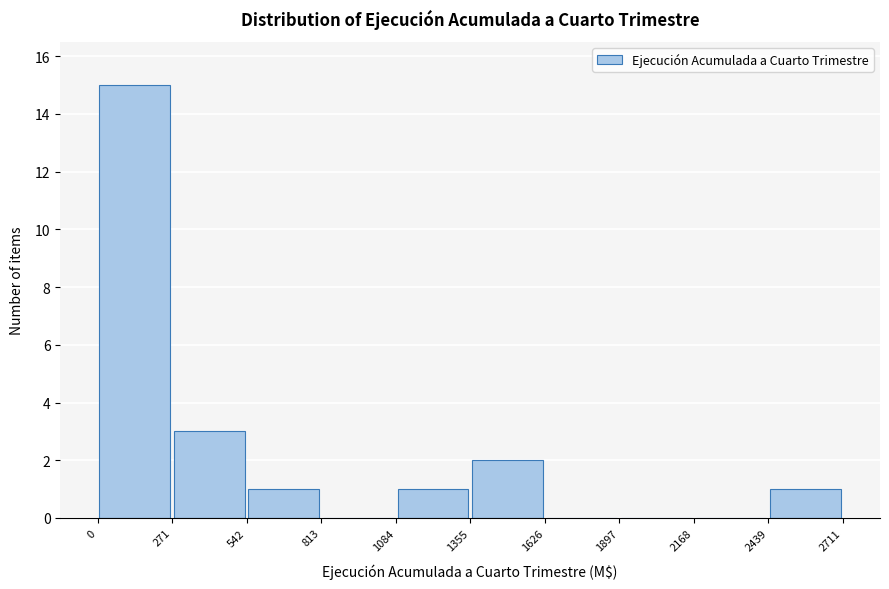

How tall is the bar that spans 2439 to 2711 on the x-axis? The values are not printed on the chart, so give them approximately, as read against the axis.

1